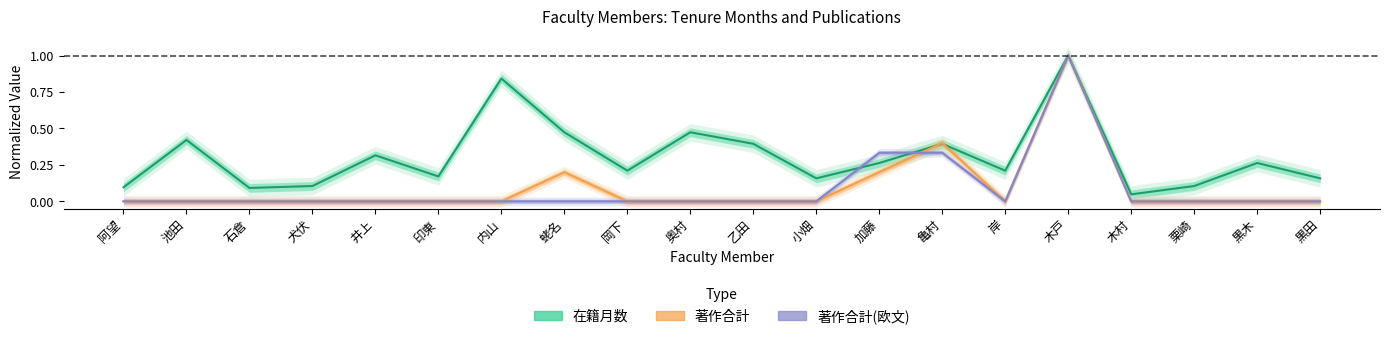

What is the maximum value for 在籍月数?

1.0